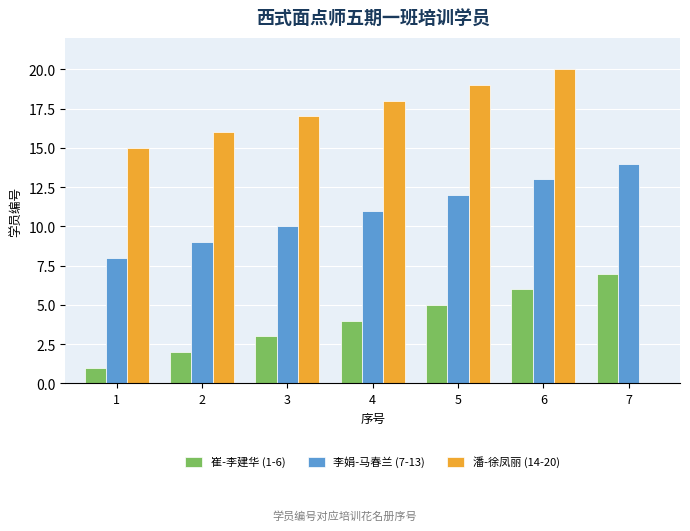

At which label is 崔-李建华 (1-6) closest to 4?

4